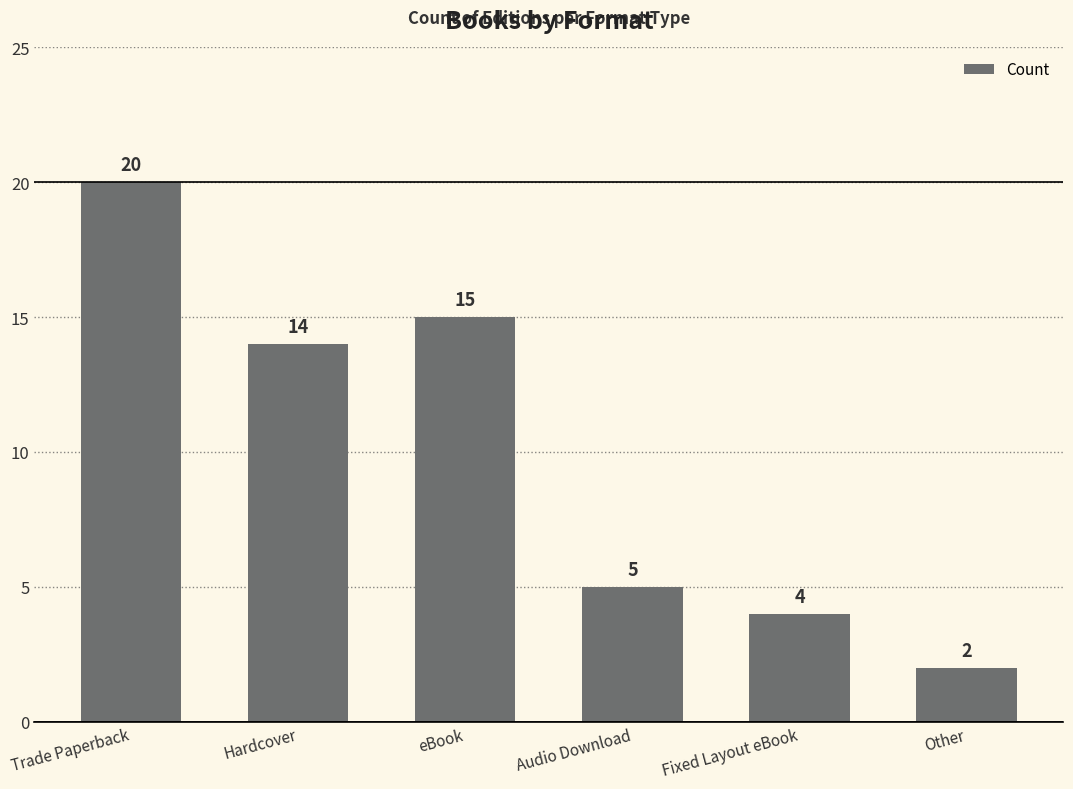

Where does the data first go above 14?

Trade Paperback